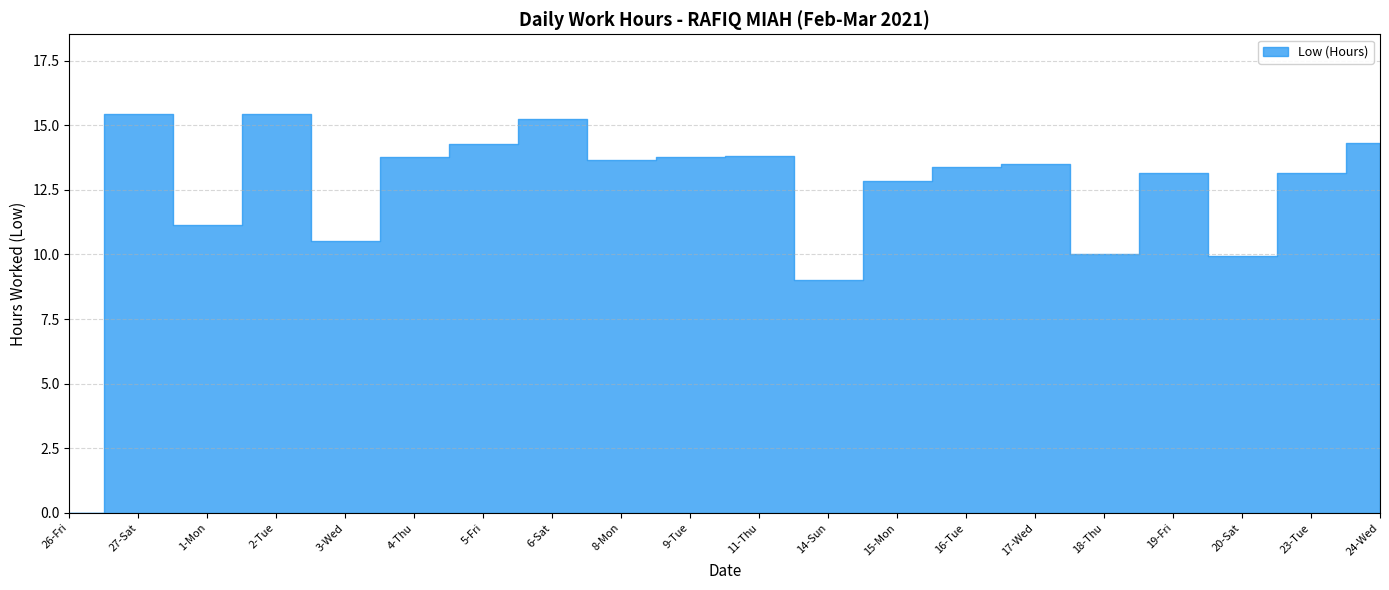

Approximately how many times larger is the value at 4-Thu compared to 5-Fri?

1.0